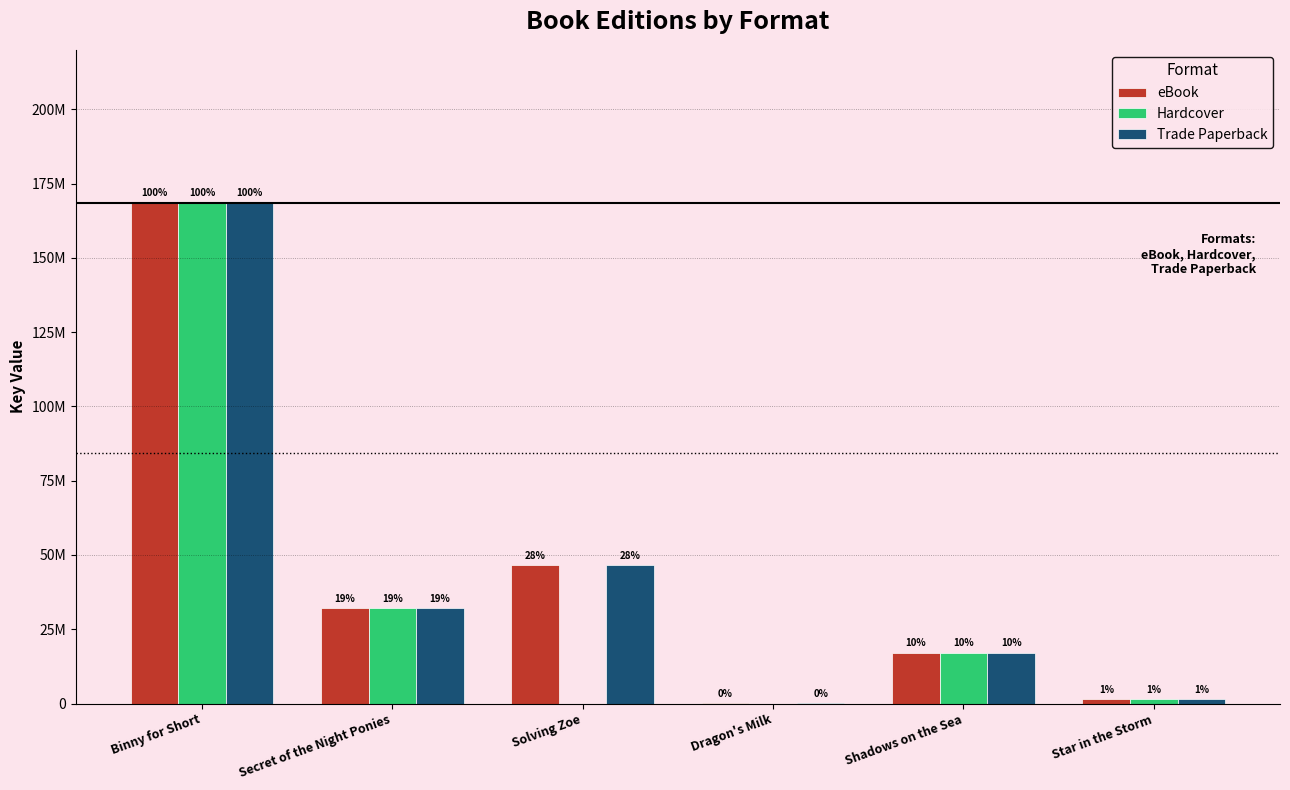

Are the bars grouped side by side (vs. stacked)?

Yes